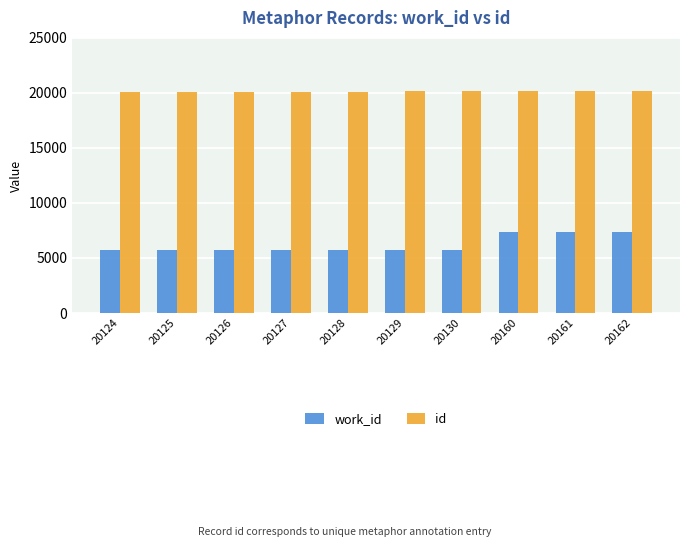

Is the value of id at 20128 greater than the value of work_id at 20162?

Yes